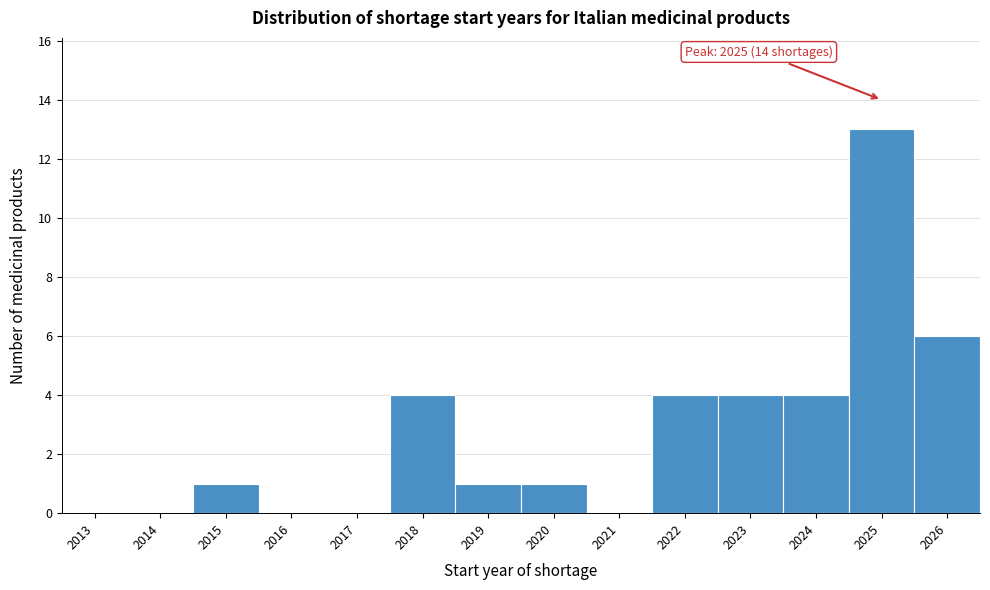

Which range on the x-axis has the tallest bar?

2024.5 to 2025.5